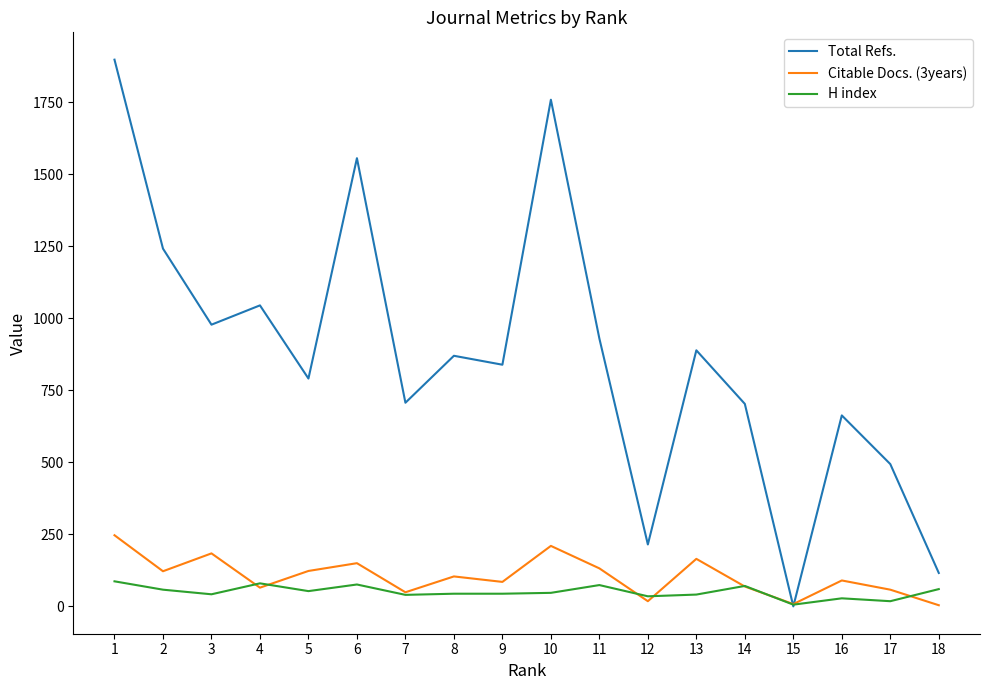

Which series has the largest range (max minus min)?

Total Refs.